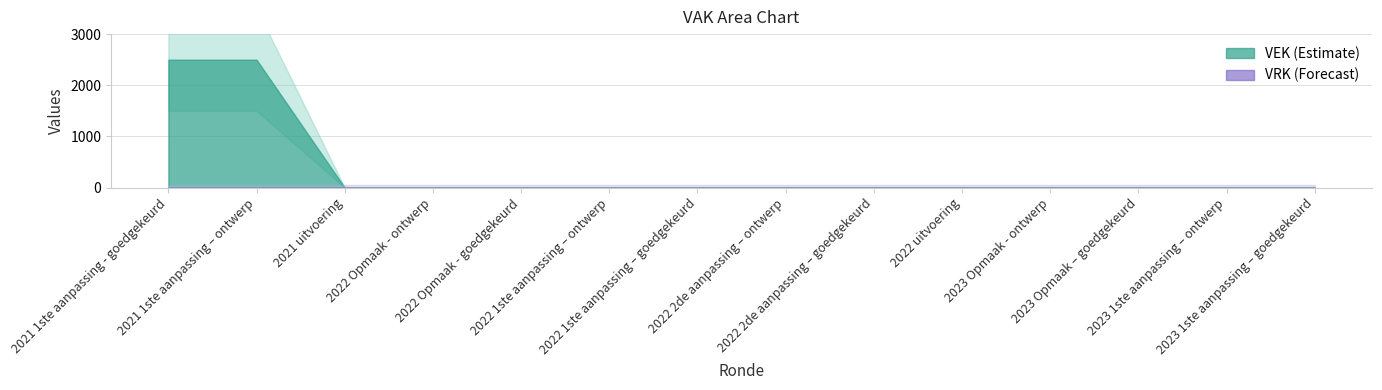

True or false: VRK and VEK intersect in this chart.

False